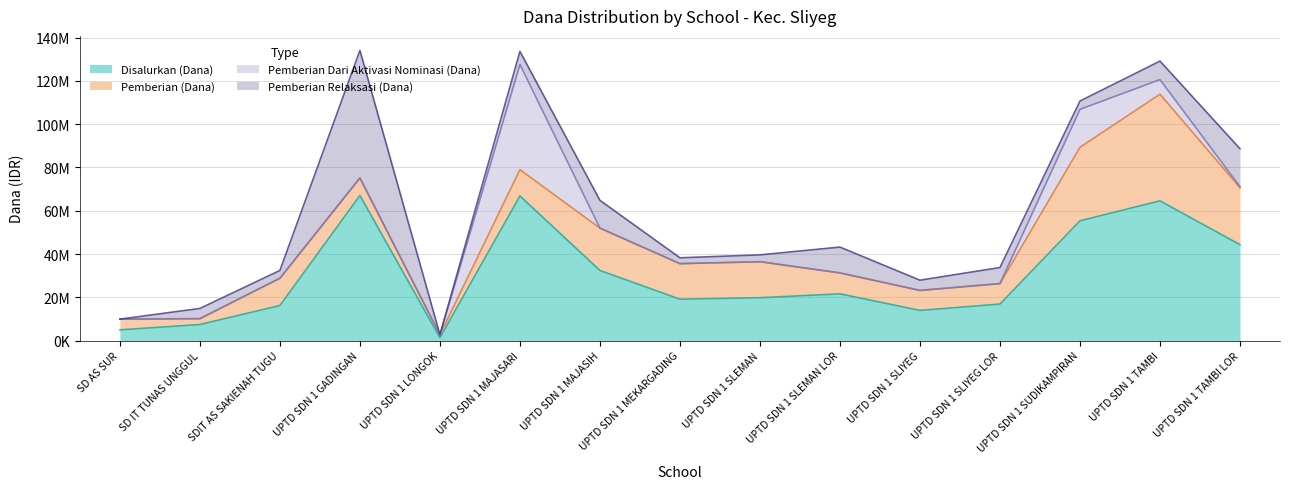

What is the value of the Disalurkan (Dana) point at the 15th from the left?

44325000